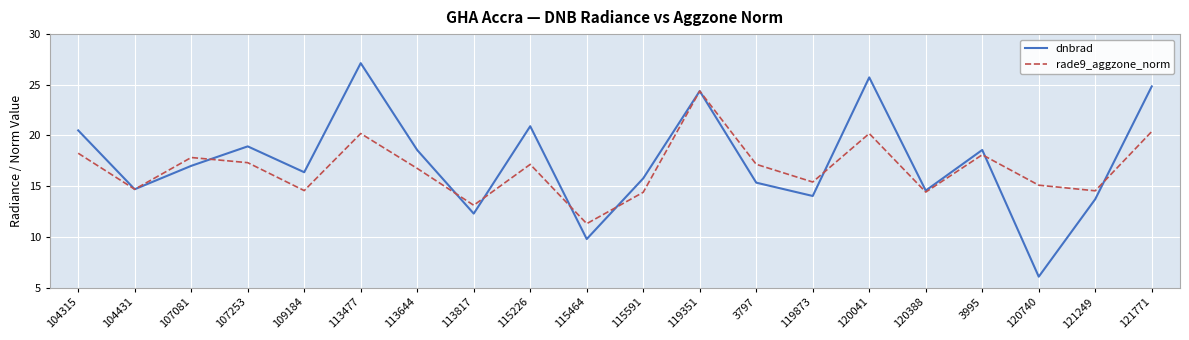

Is it true that dnbrad equals 14.0 at 119873?

True